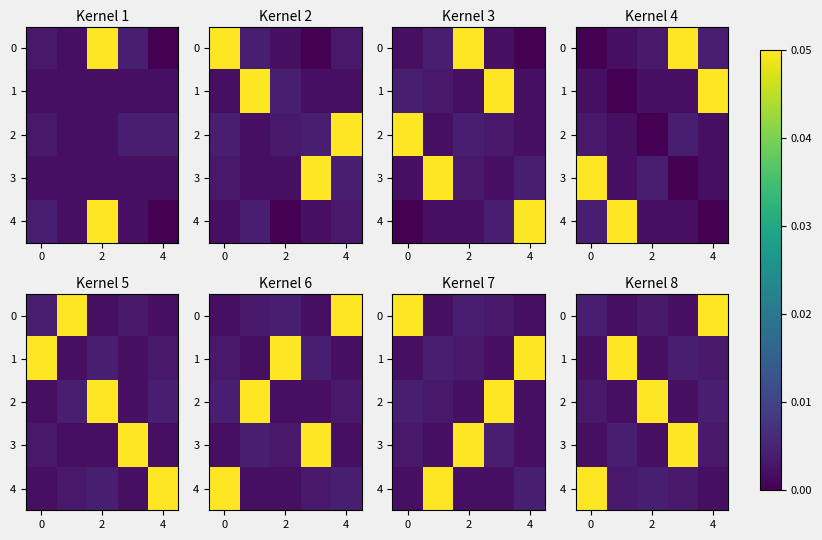

What is the sum of all 1 values?

0.1